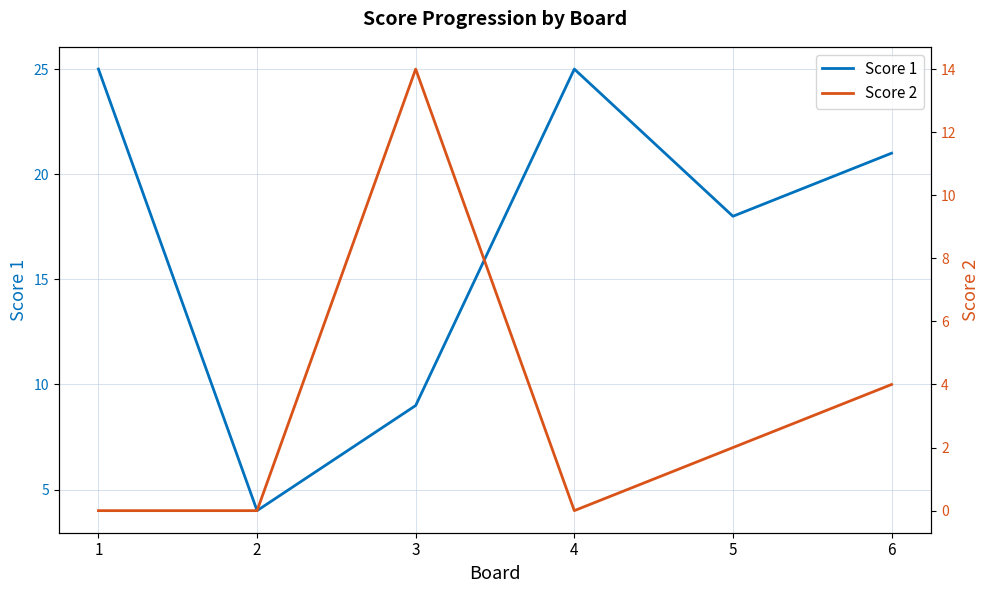

Does the chart display data point markers on the line(s)?

No